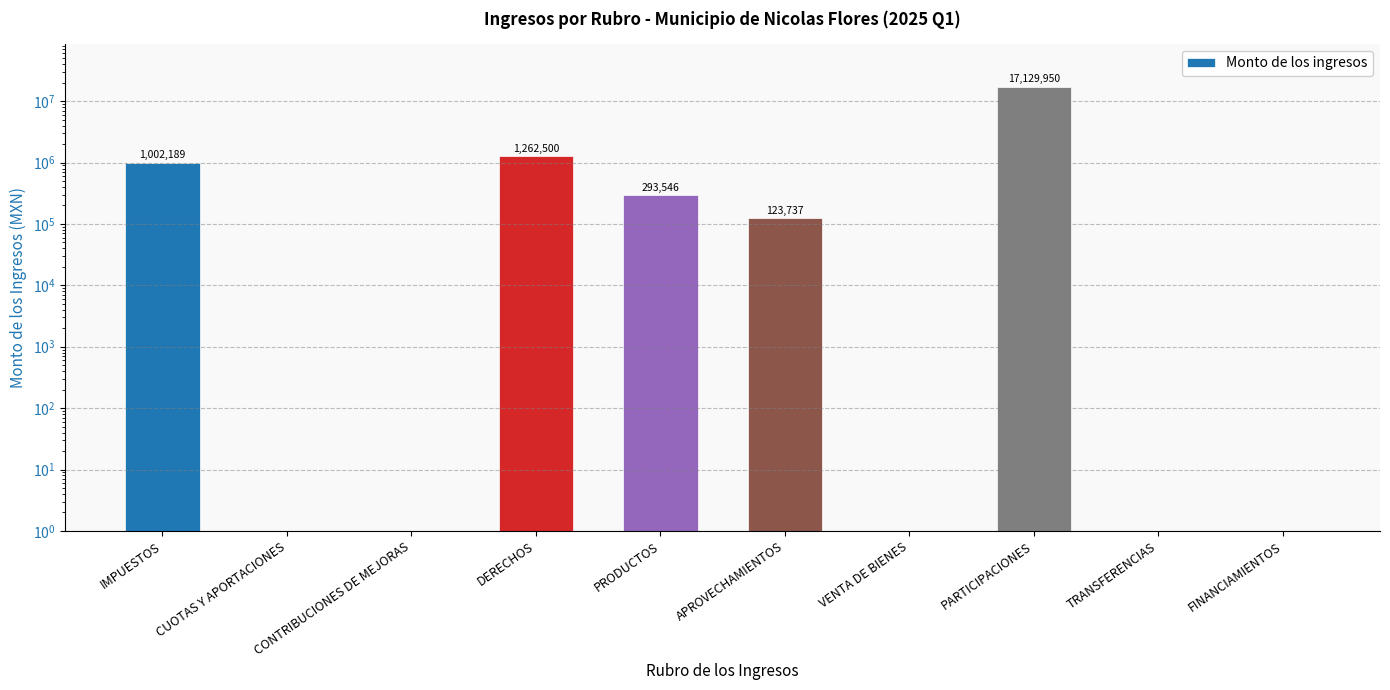

How many positive values are there?

5